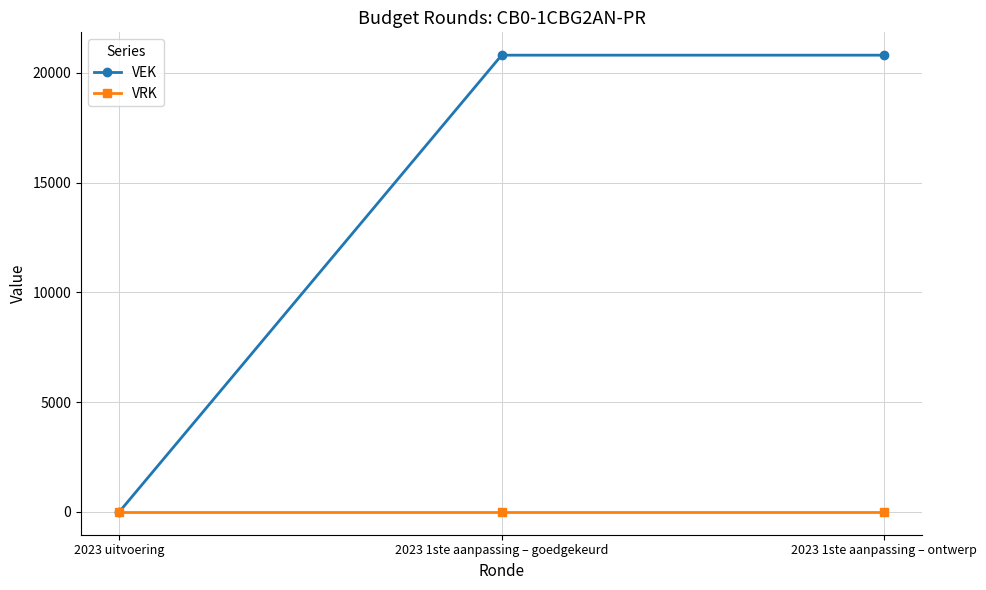

What is the sum of the VEK values at 2023 1ste aanpassing – goedgekeurd and 2023 1ste aanpassing – ontwerp?

41606